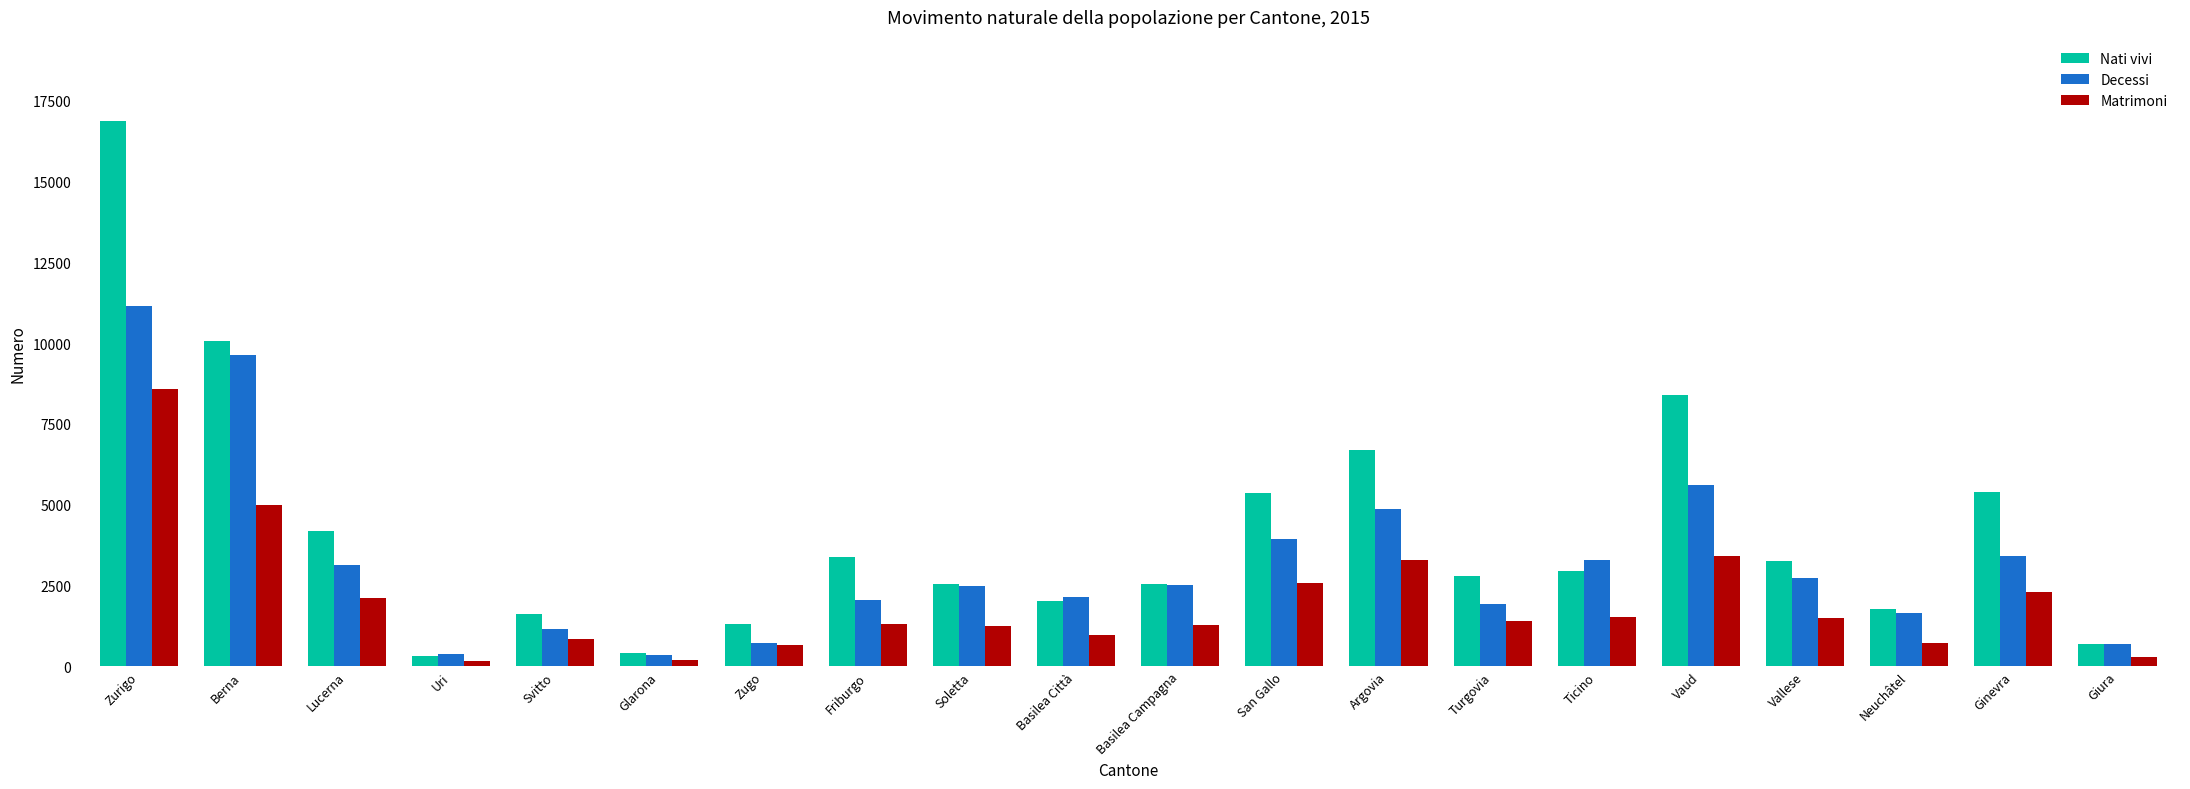

Which category has the highest value in the Matrimoni series?

Zurigo